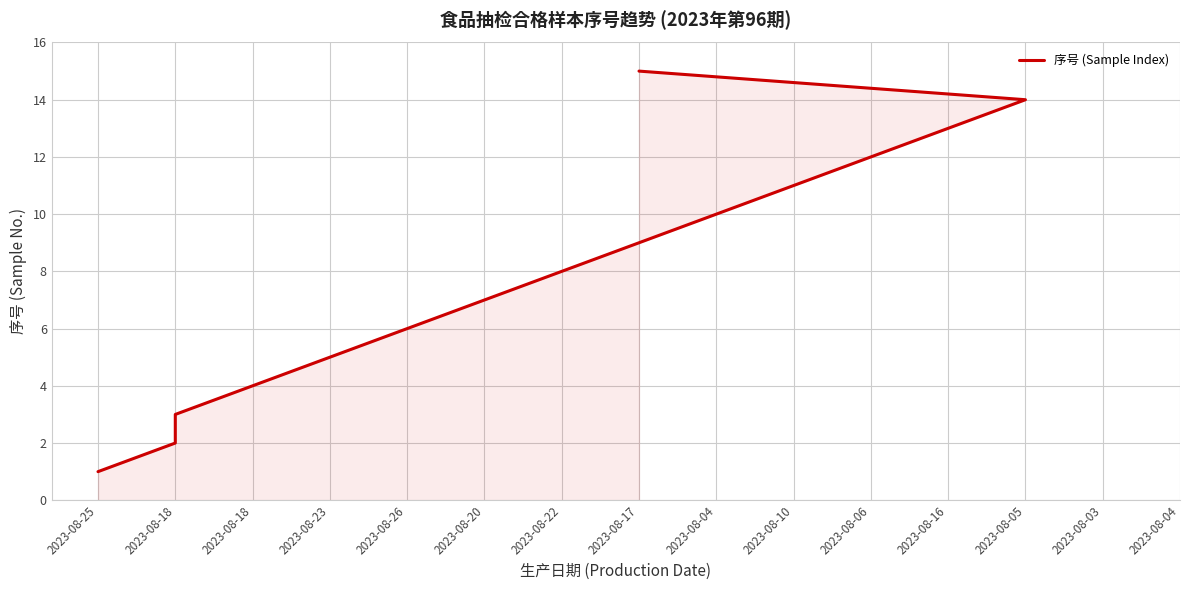

How many series are shown in this chart?

1